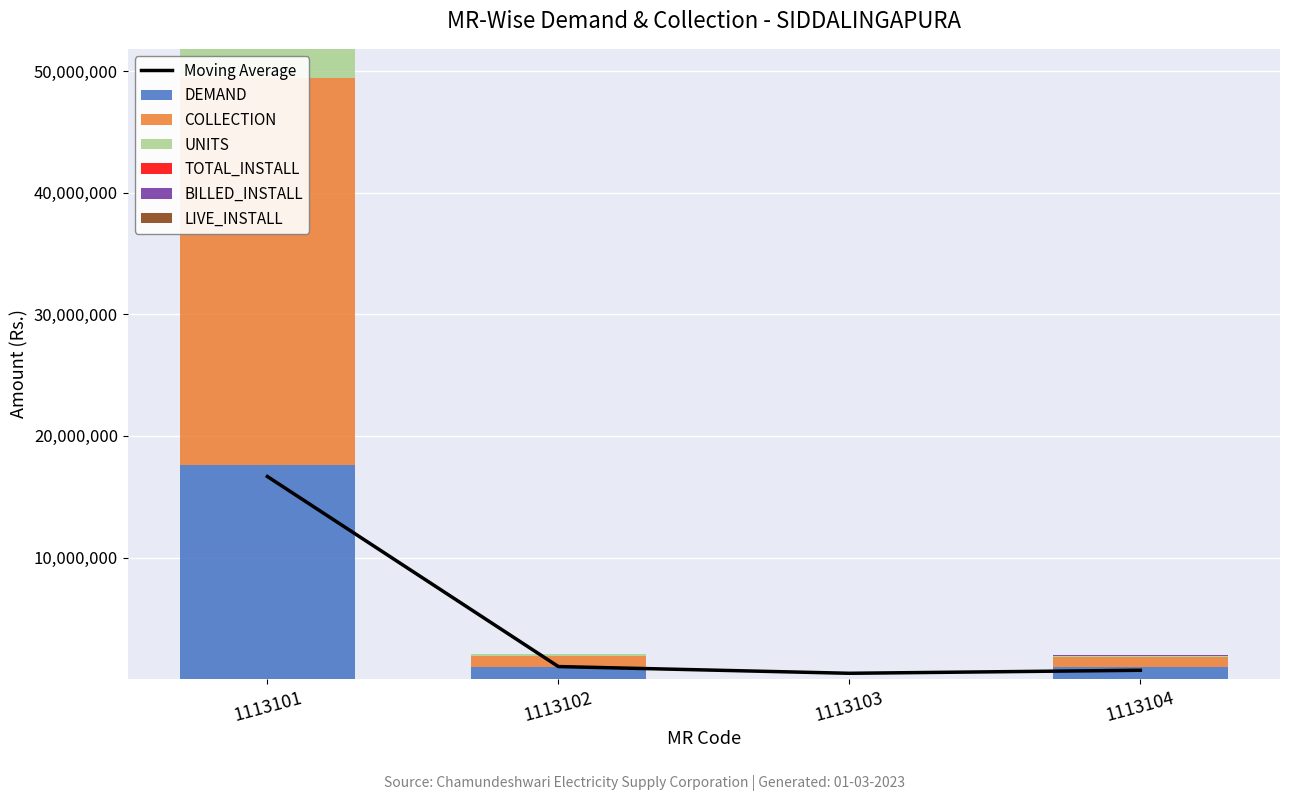

Reading right to left, list all the values displayed in this chart.

DEMAND: 1113104=972000.4	1113103=0.0	1113102=1005241.0	1113101=17585643.0
COLLECTION: 1113104=849504.0	1113103=0.0	1113102=943658.0	1113101=31849913.0
UNITS: 1113104=123548.0	1113103=0.0	1113102=130808.0	1113101=2384050.0
TOTAL_INSTALL: 1113104=2762.0	1113103=1.0	1113102=3156.0	1113101=2.0
BILLED_INSTALL: 1113104=2539.0	1113103=0.0	1113102=2759.0	1113101=2.0
LIVE_INSTALL: 1113104=2544.0	1113103=0.0	1113102=2766.0	1113101=2.0